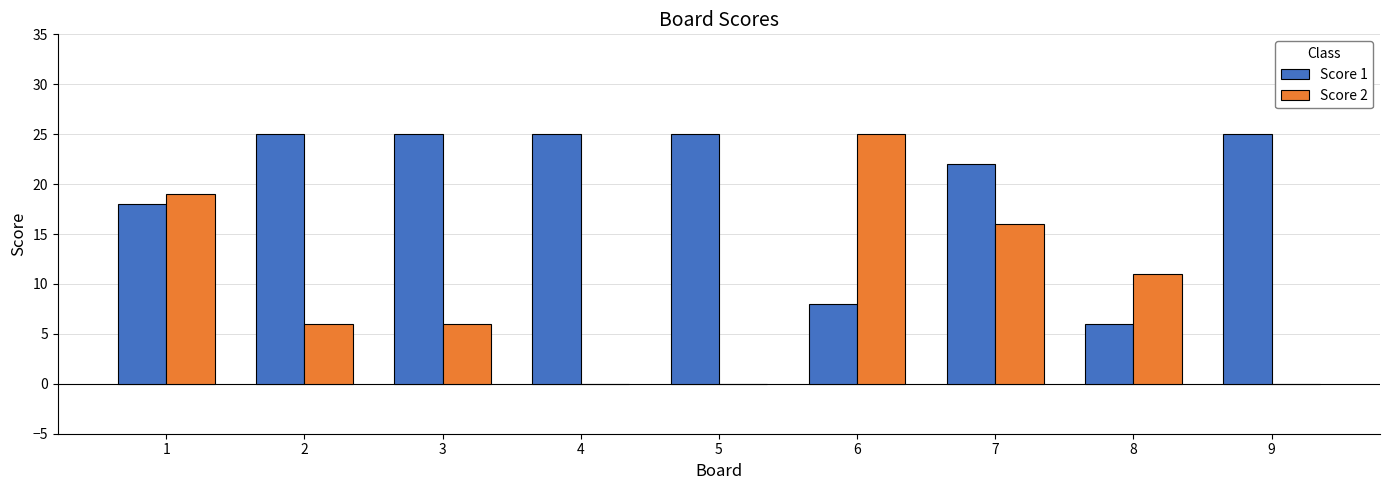

Count the number of categories in the chart.

9